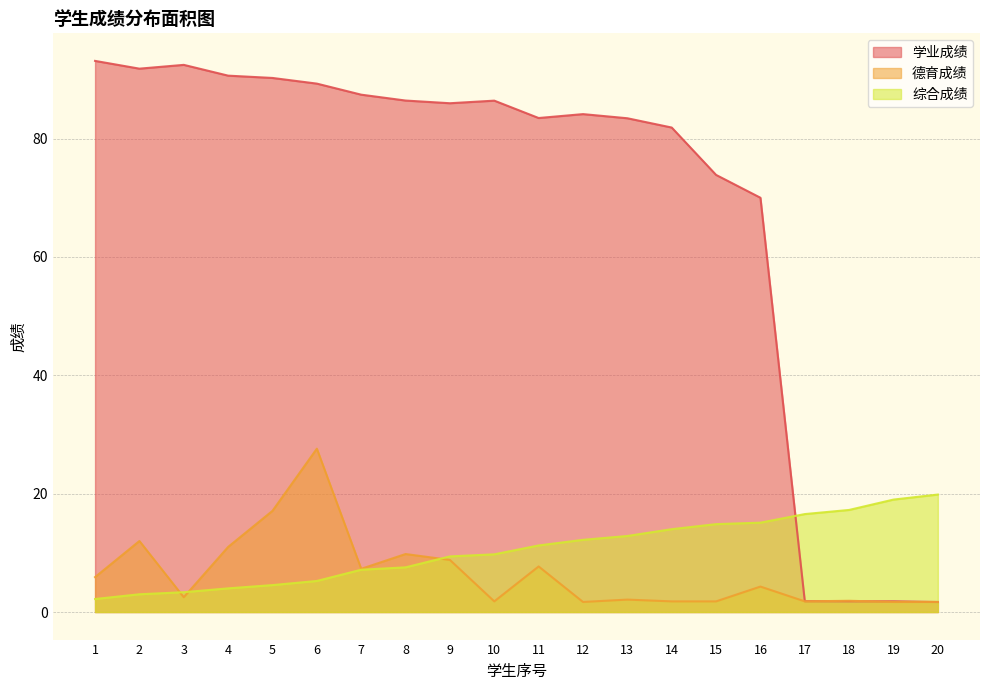

How many lines are shown in the chart?

3